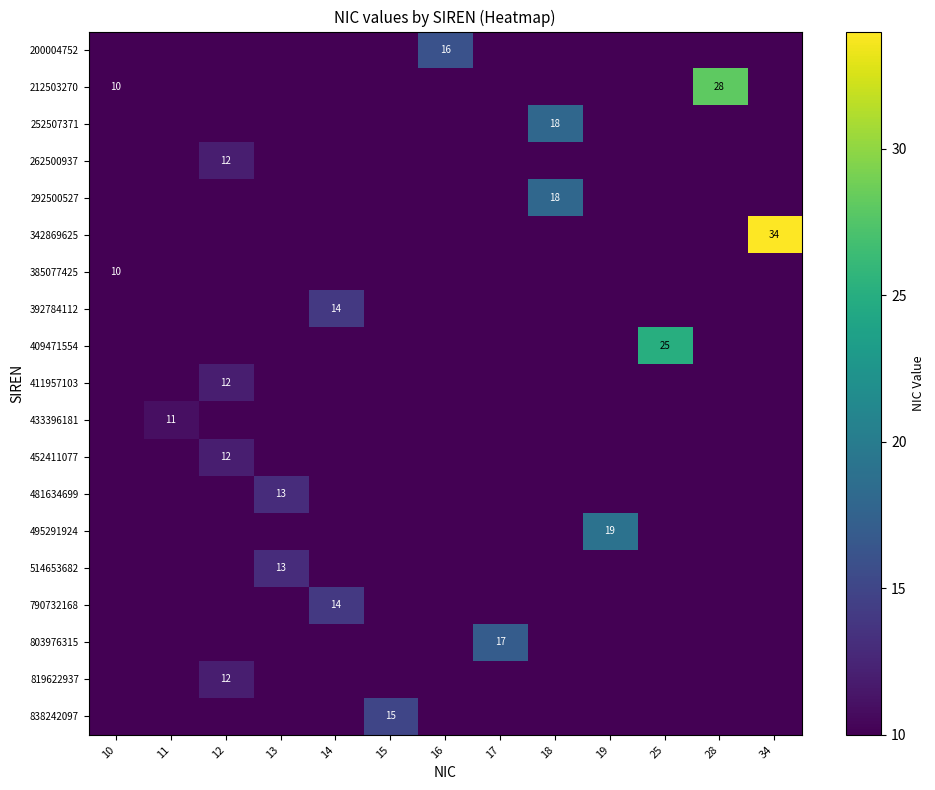

The value of 200004752 at 14 is -9. True or false?

False